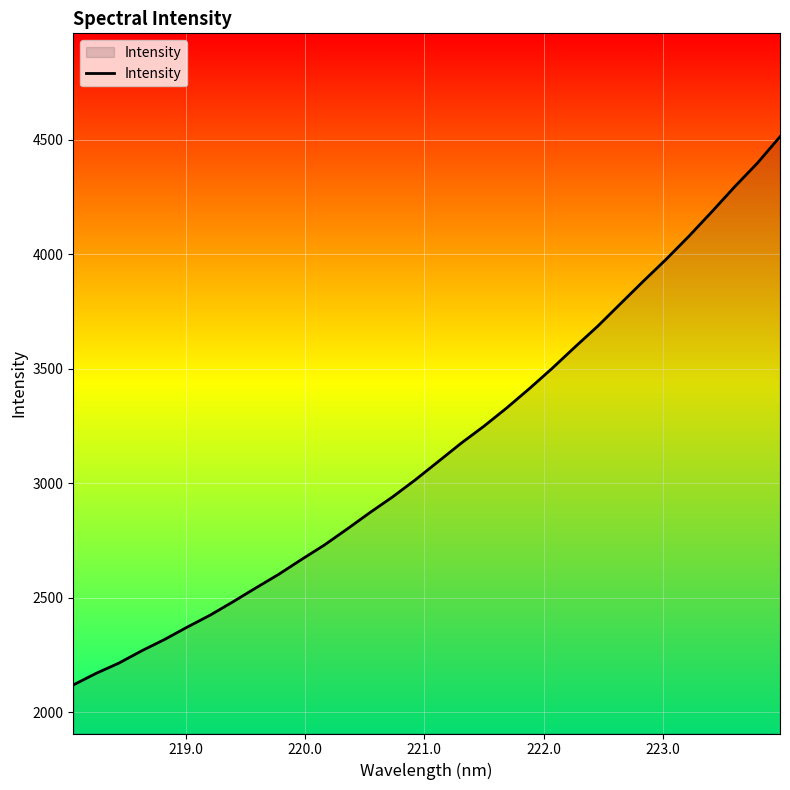

True or false: the data has more than 1 interior local peaks.

False